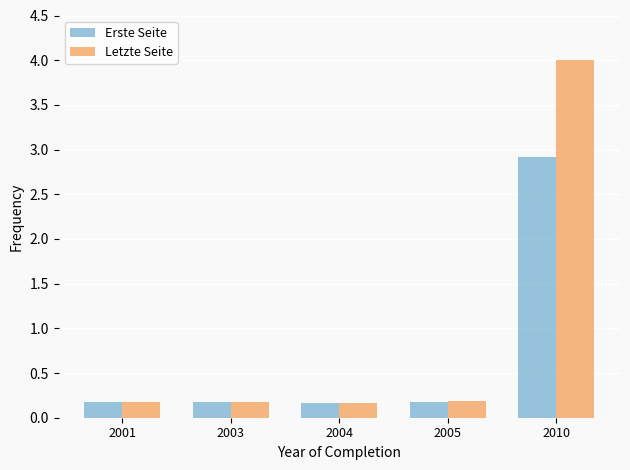

What is the value of the Erste Seite bar at the 2nd from the left?

0.2